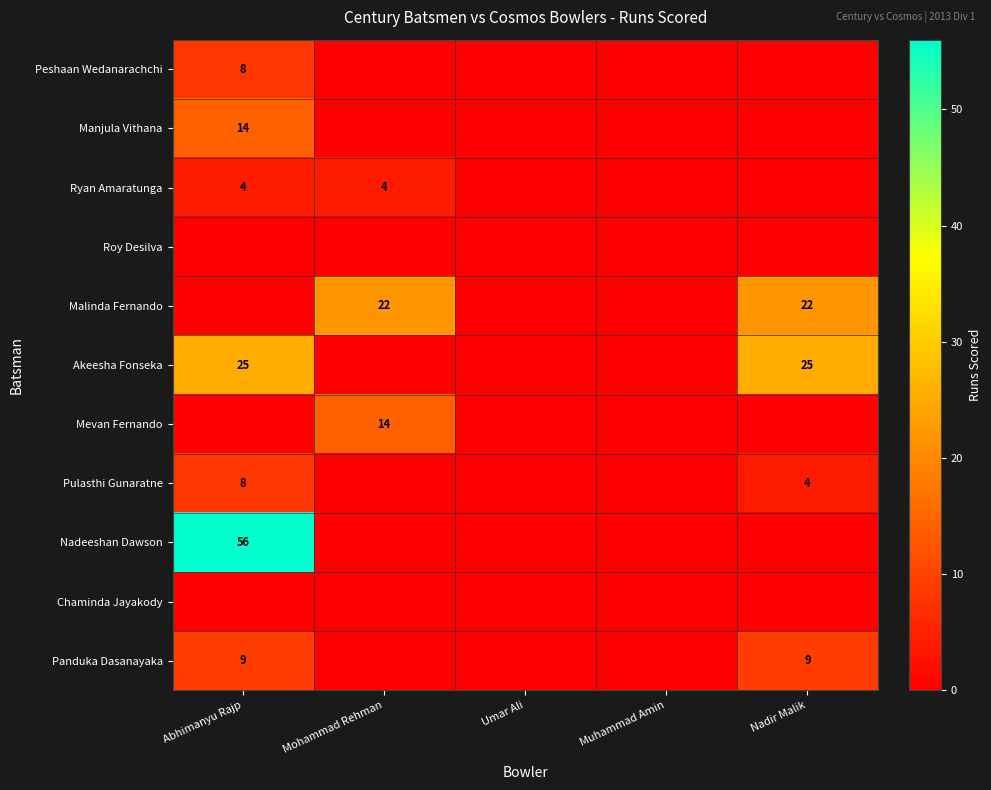

True or false: Peshaan Wedanarachchi has a value of 11 at Abhimanyu Rajp.

False